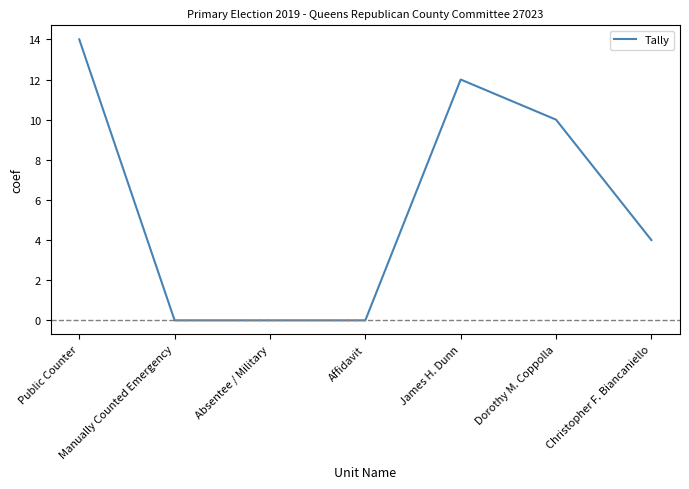

How many lines are shown in the chart?

1